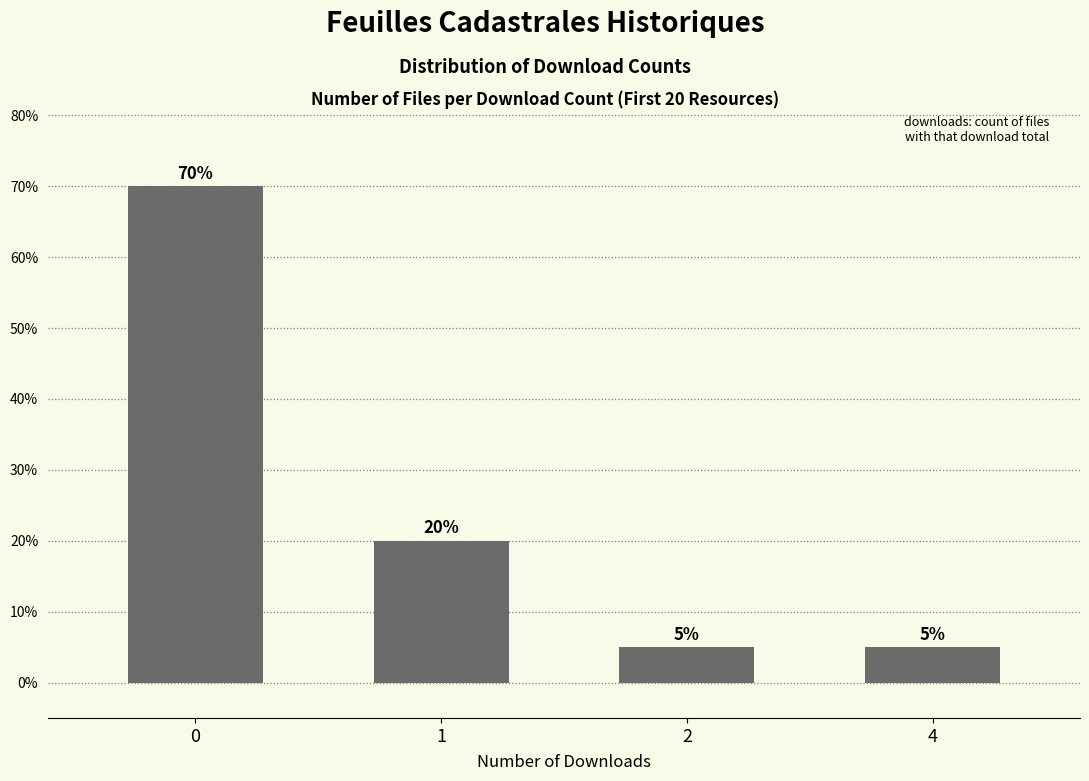

What is the greatest value displayed?

70